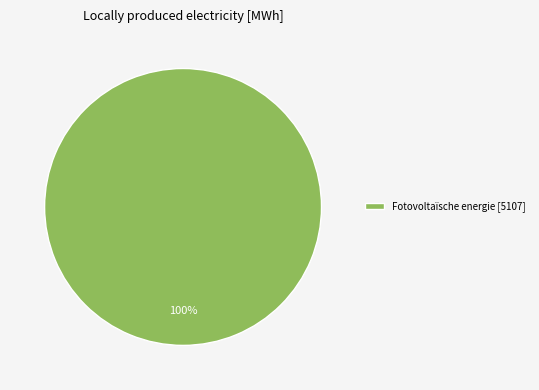

Rank the categories by value from lowest to highest.

Fotovoltaïsche energie [5107]